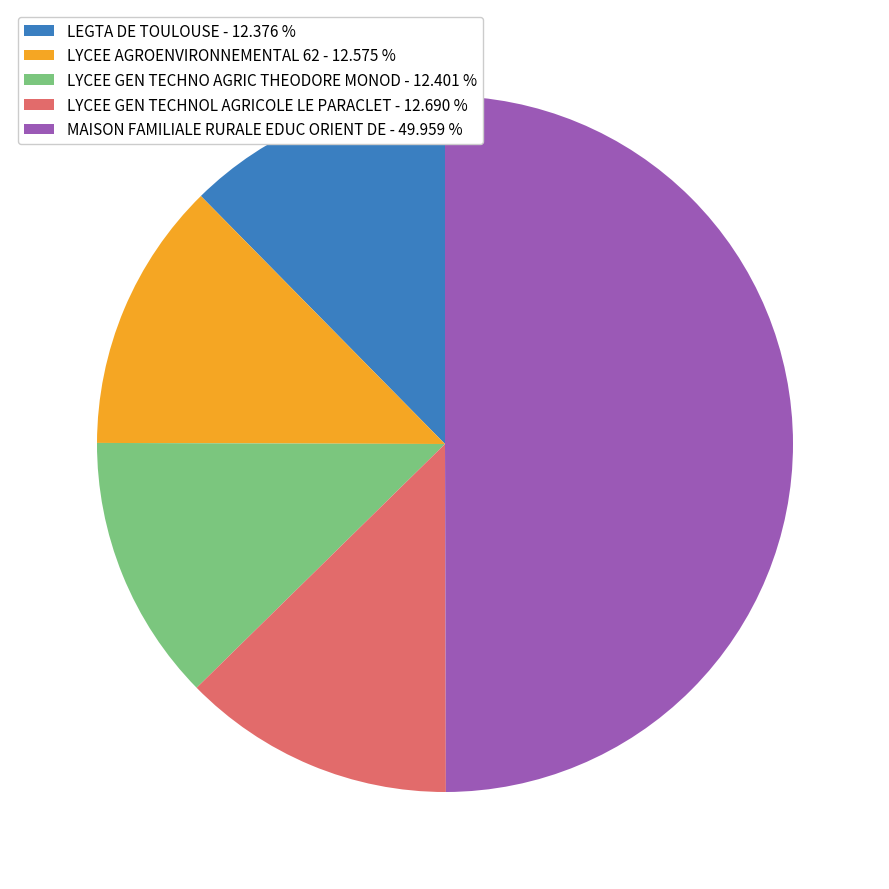

Is it true that LYCEE GEN TECHNOL AGRICOLE LE PARACLET is 5% of the pie?

False